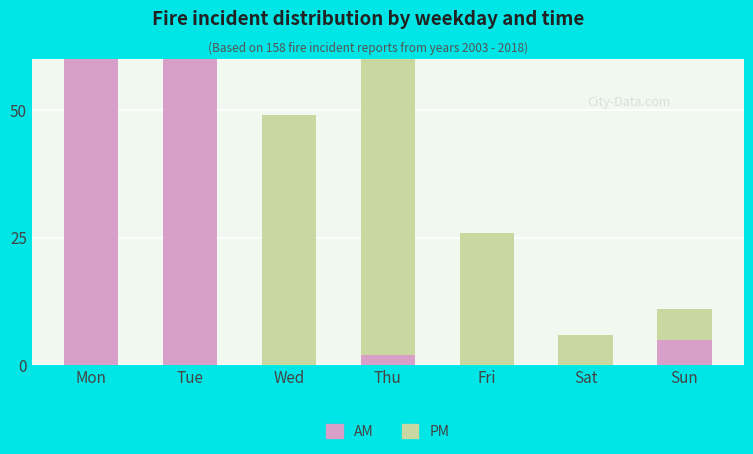

What is the difference between the maximum and minimum values in the PM series?

60